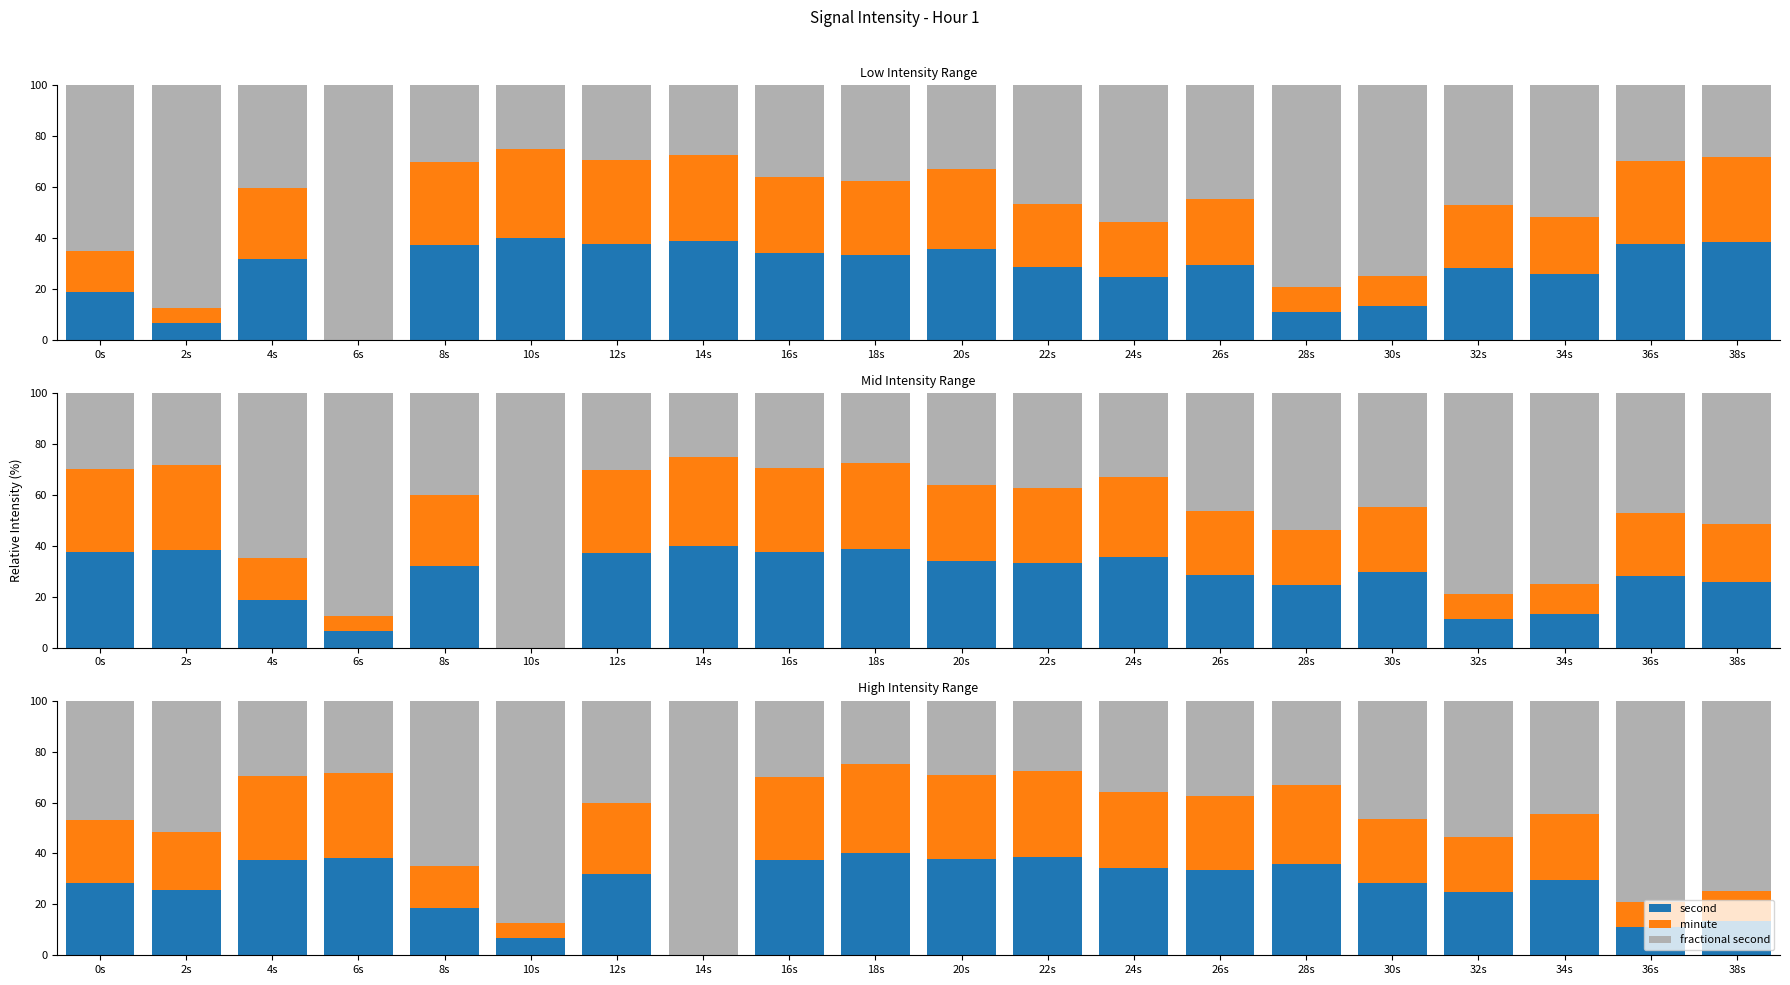

Which series has the largest total across all categories?

fractional second